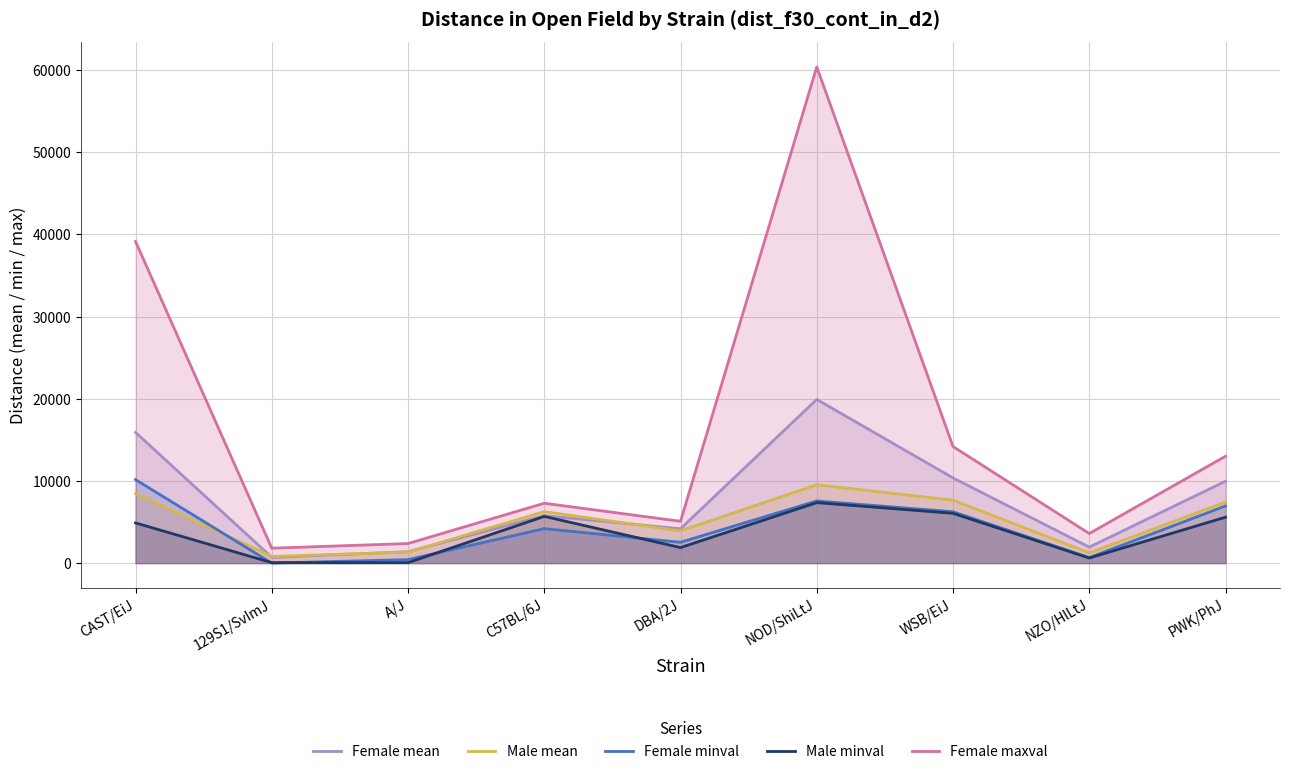

Does the chart display data point markers on the line(s)?

No